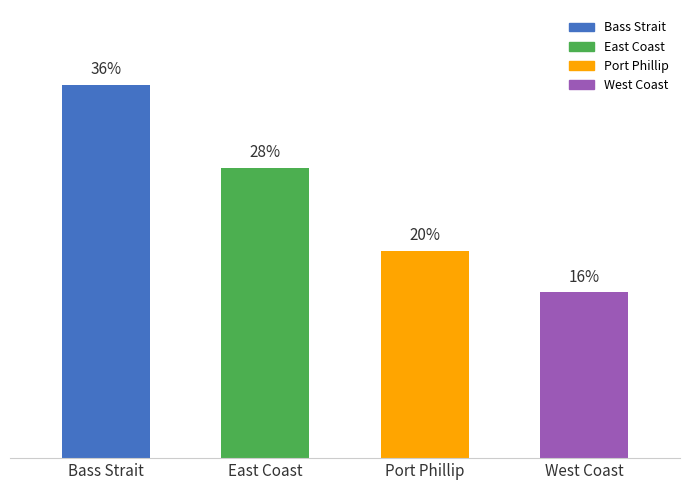

Where is the data nearest to the value 6?

East Coast